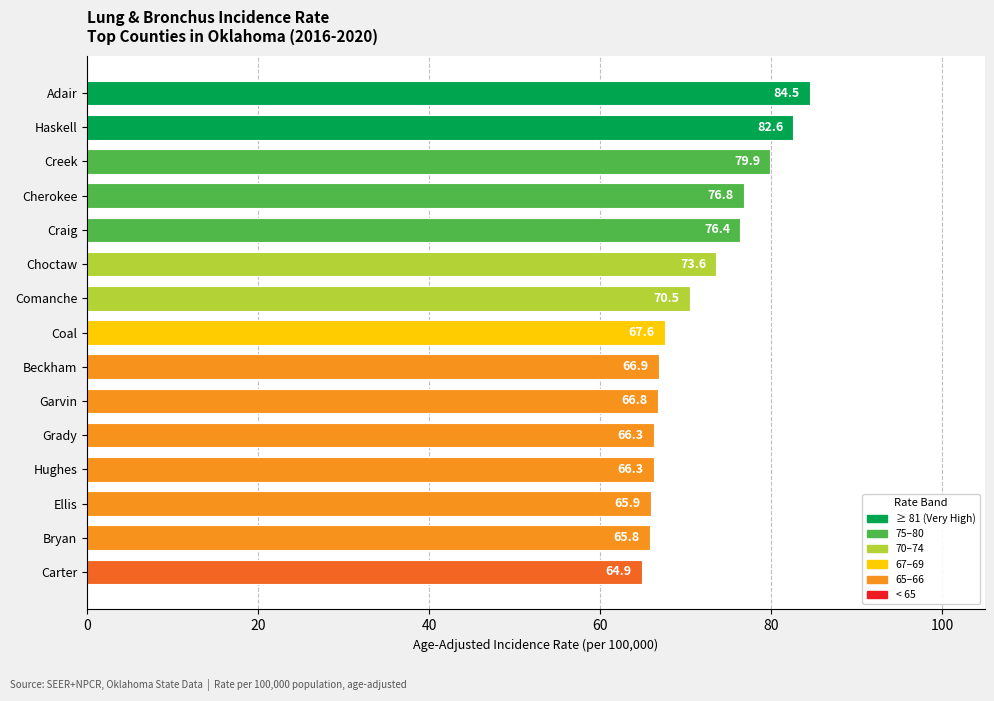

Between Coal and Choctaw, which is larger?

Choctaw